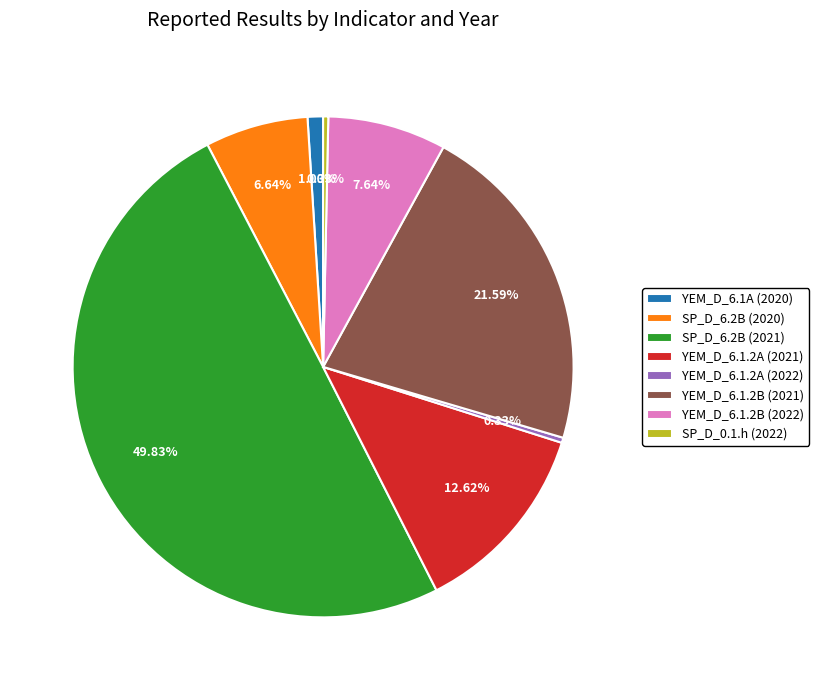

Approximately how many times larger is the value at SP_D_0.1.h (2022) compared to YEM_D_6.1A (2020)?

0.3